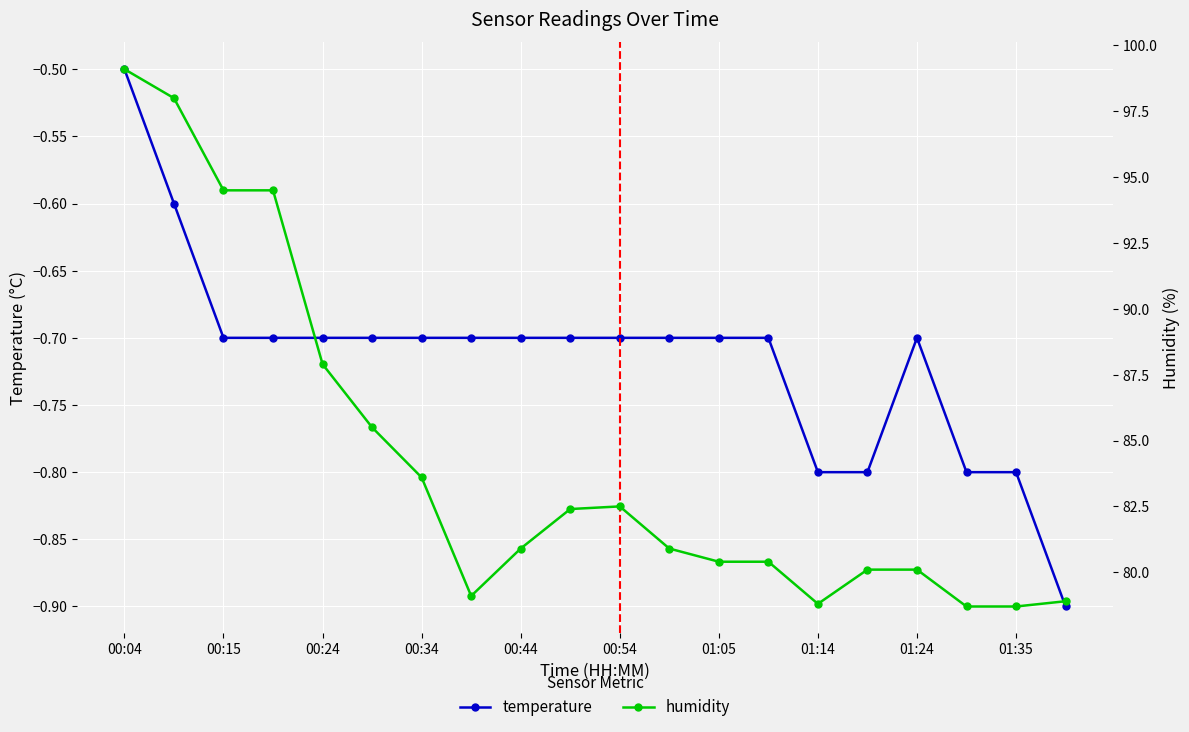

True or false: temperature has a value of -0.7 at 00:15.

True